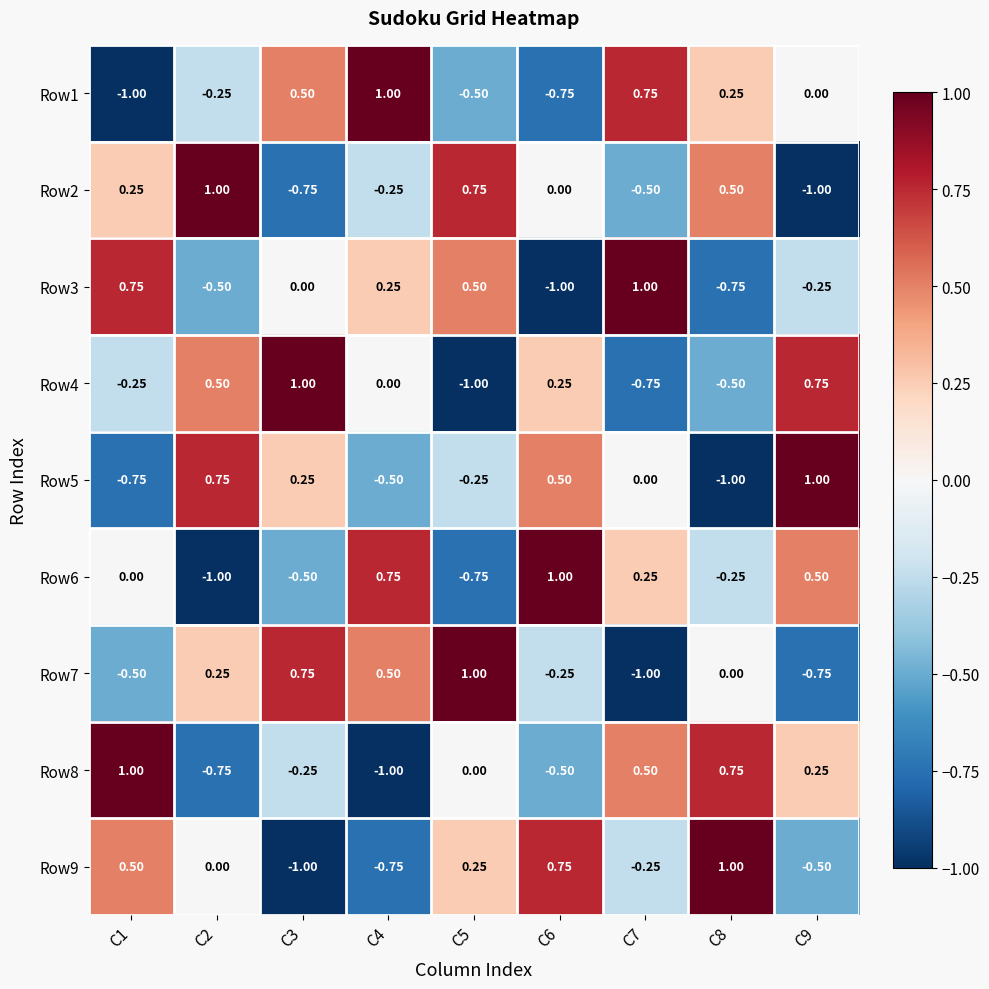

Is the value of Row8 at C5 greater than the value of Row5 at C8?

Yes